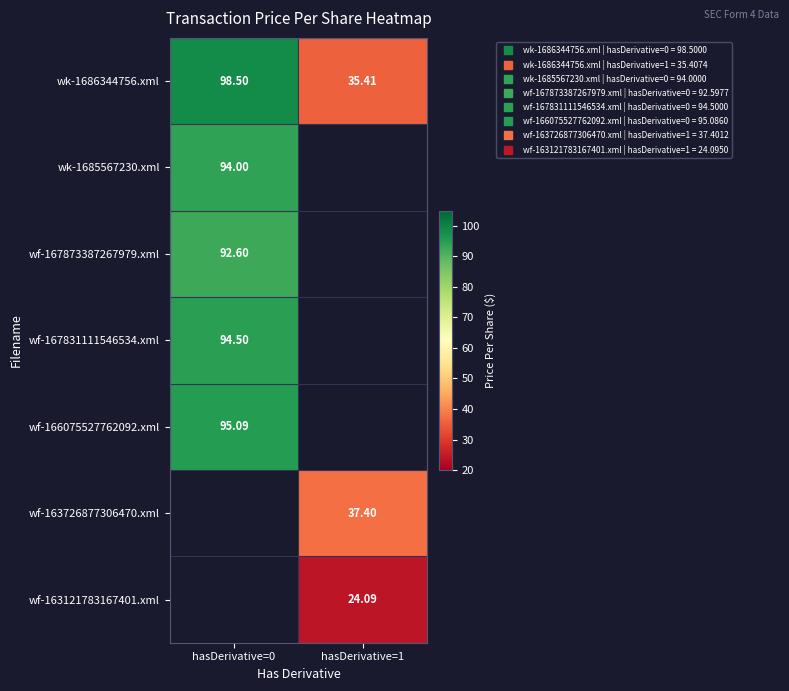

Which category has the lowest value in the wf-167831111546534.xml series?

hasDerivative=0